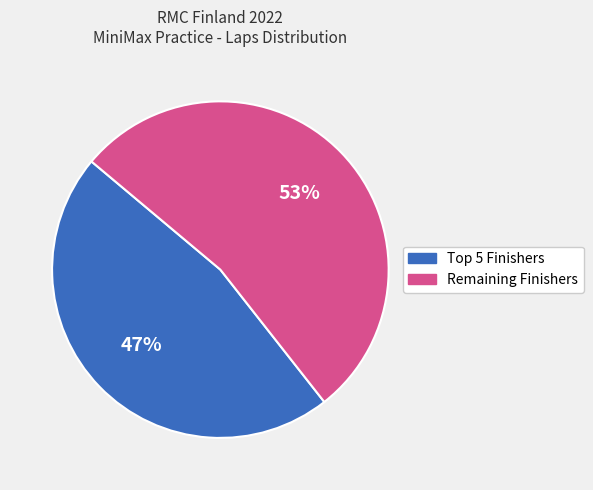

To the nearest percent, what is the average slice percentage?

50%